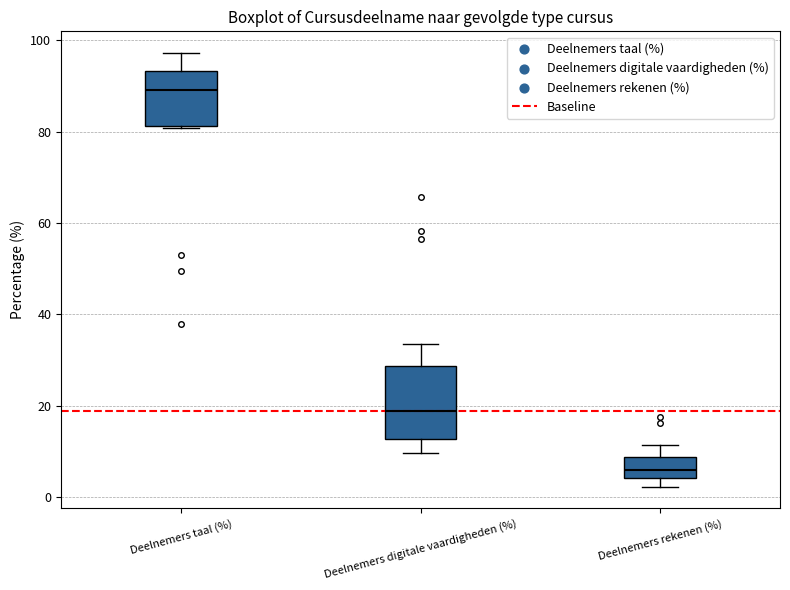

Where does the median line of the box for Deelnemers digitale vaardigheden (%) sit on the y-axis? The values are not printed on the chart, so give them approximately, as read against the axis.

18